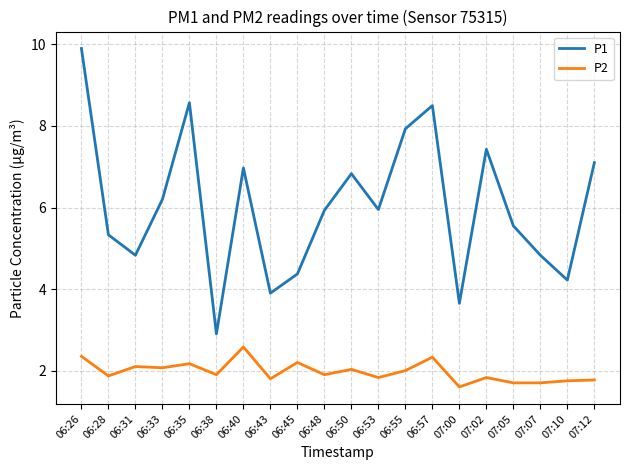

What is the approximate value of P1 at 07:12?

7.1